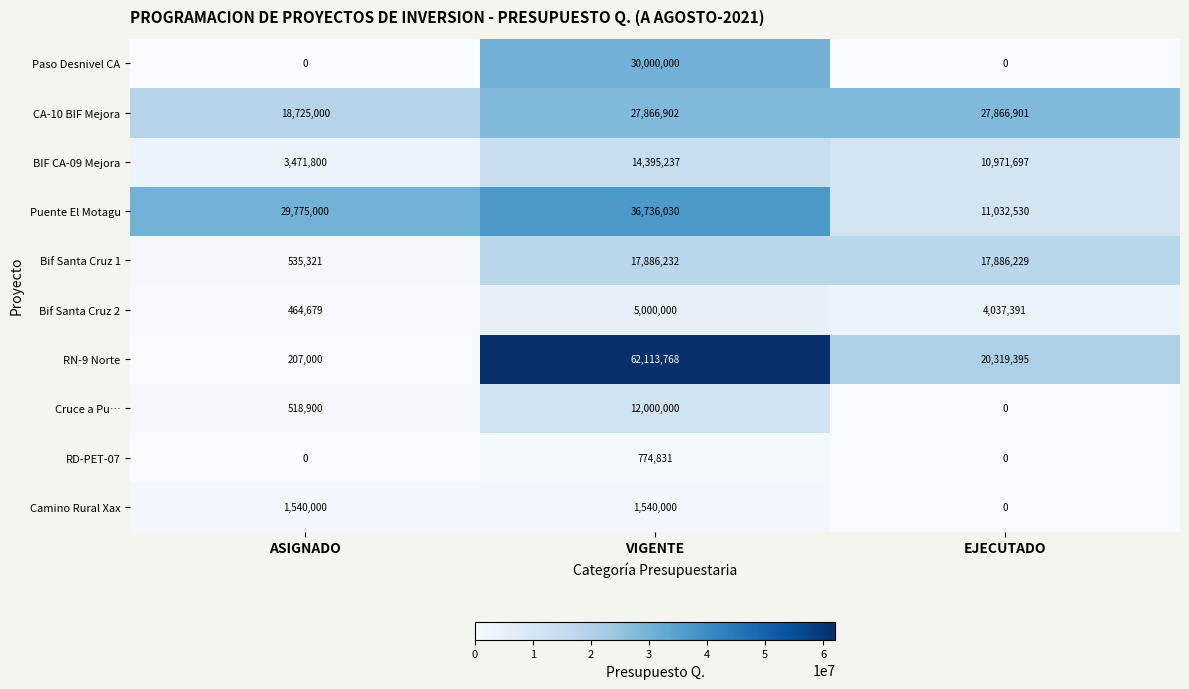

Between VIGENTE and EJECUTADO, which series saw the biggest shift?

RN-9 Norte